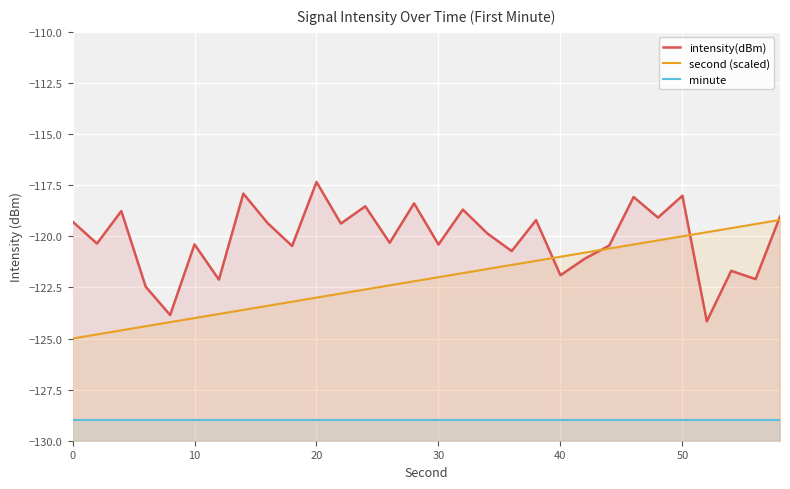

What is the average value of the minute series?

-129.0